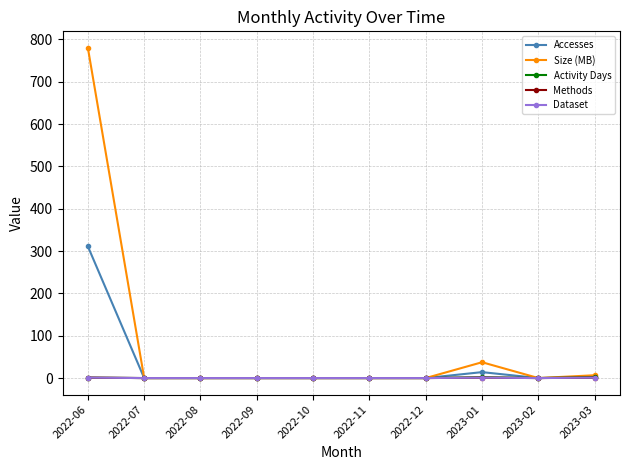

Which series has the largest total across all categories?

Size (MB)